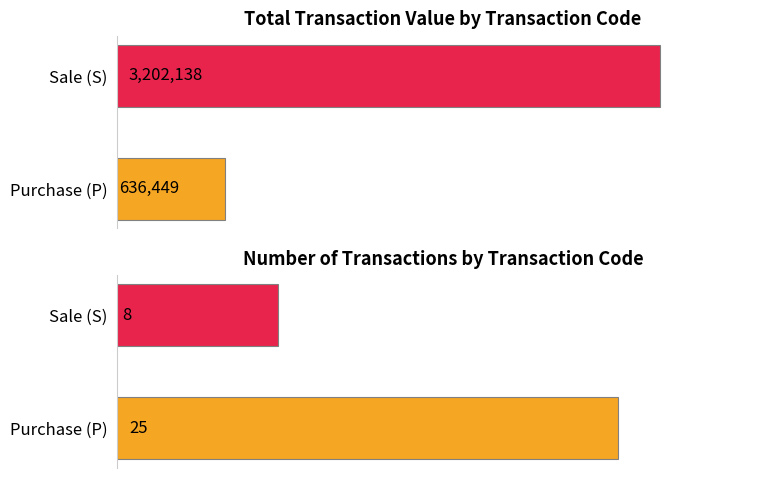

True or false: Total Transaction Value has a value of 14148 at P.

False